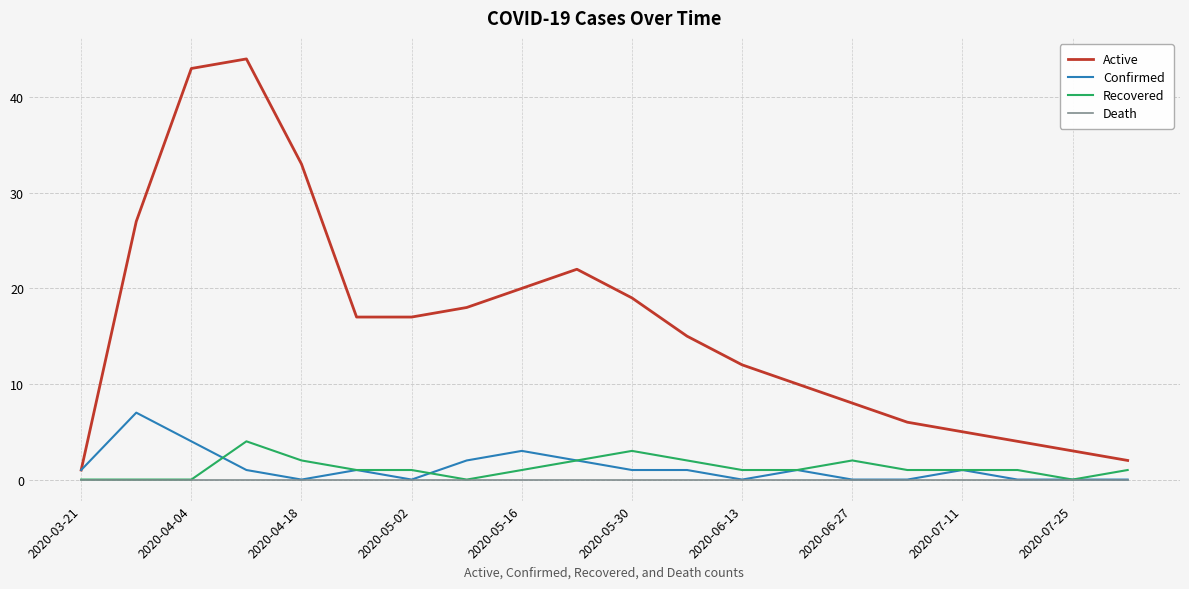

True or false: Active has more than 0 interior local peaks.

True